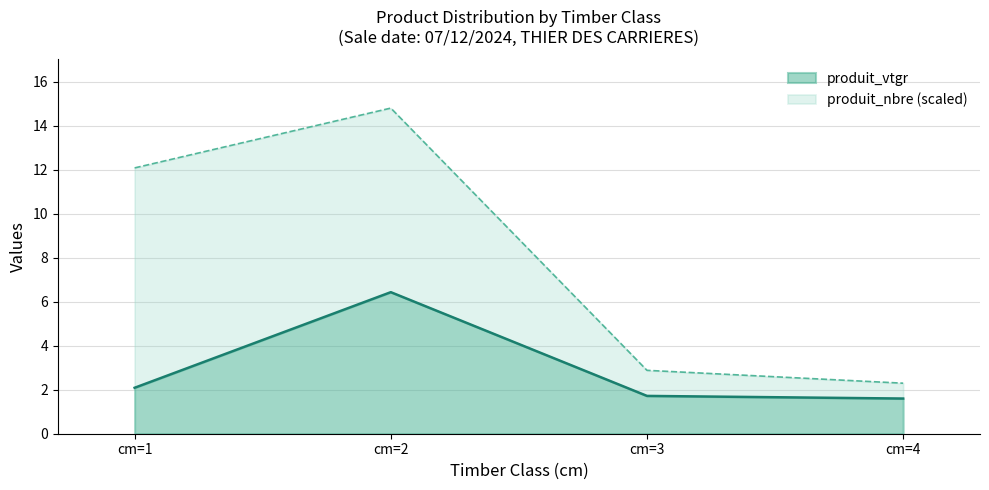

What is the value of the 1st point from the left?

2.1